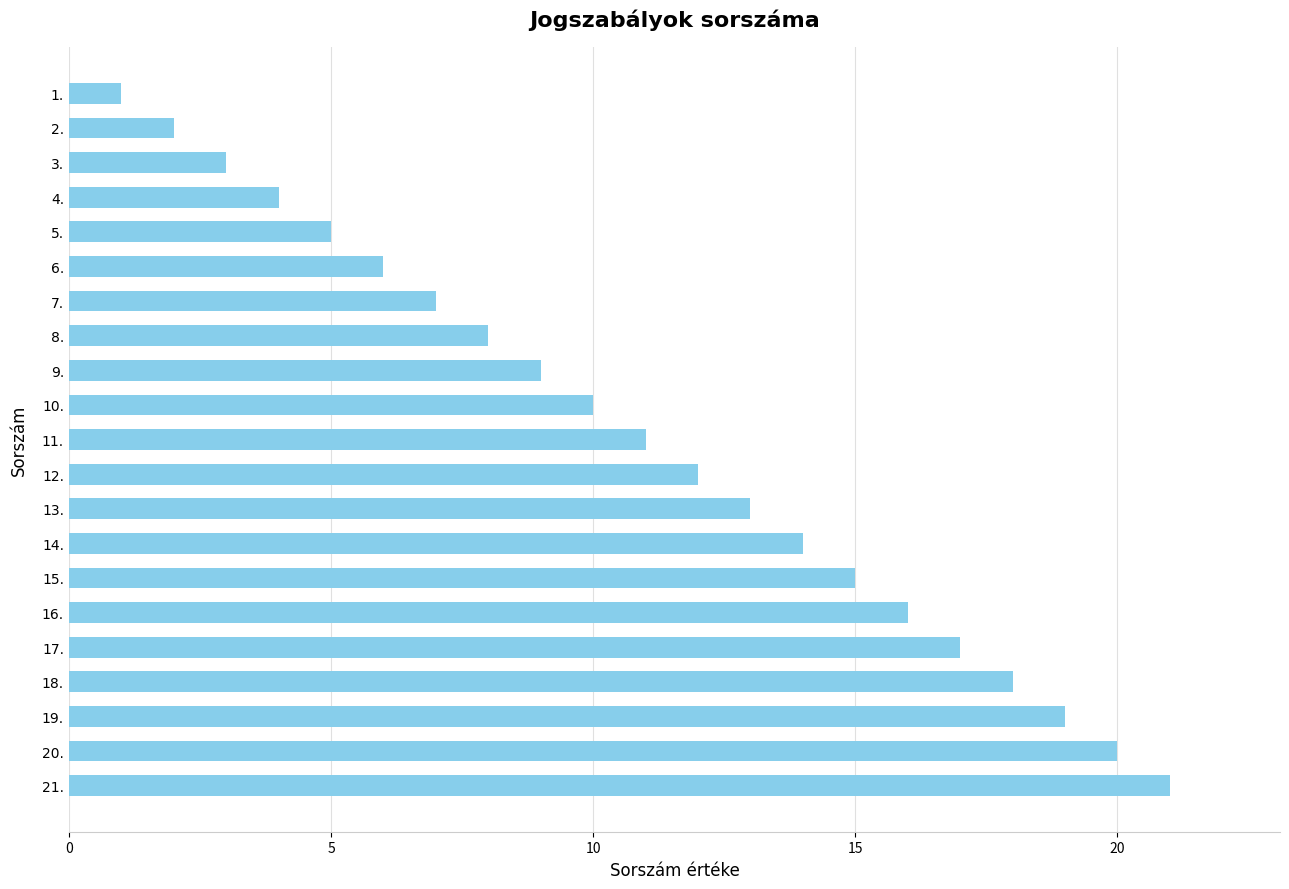

What is the difference between the maximum and minimum values?

20